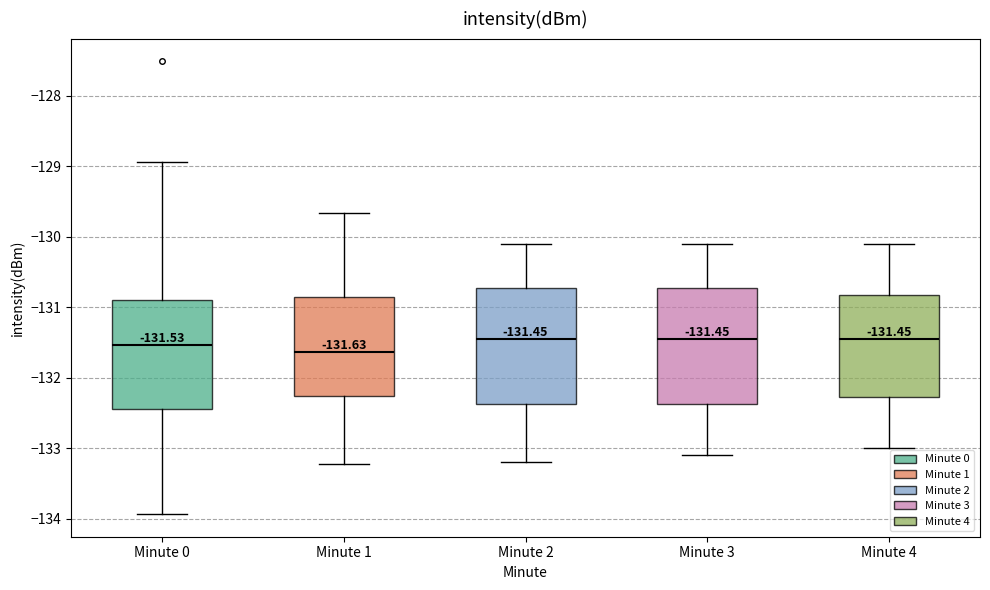

Which box has the lowest median line?

Minute 1